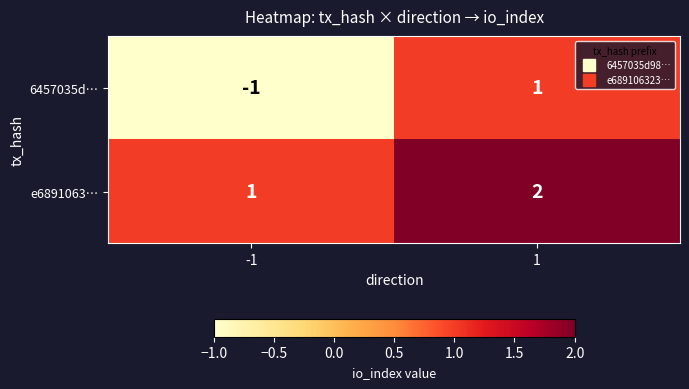

Is it true that 6457035d… equals 1 at 1?

True